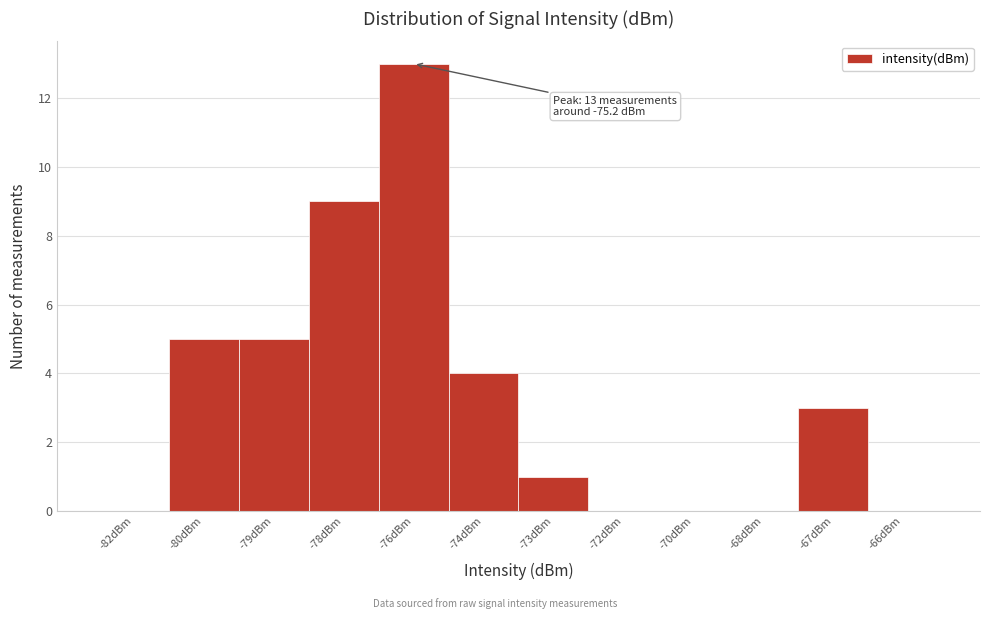

Reading right to left, extract all data points from this chart.

-66dBm=0	-67dBm=3	-68dBm=0	-70dBm=0	-72dBm=0	-73dBm=1	-74dBm=4	-76dBm=13	-78dBm=9	-79dBm=5	-80dBm=5	-82dBm=0